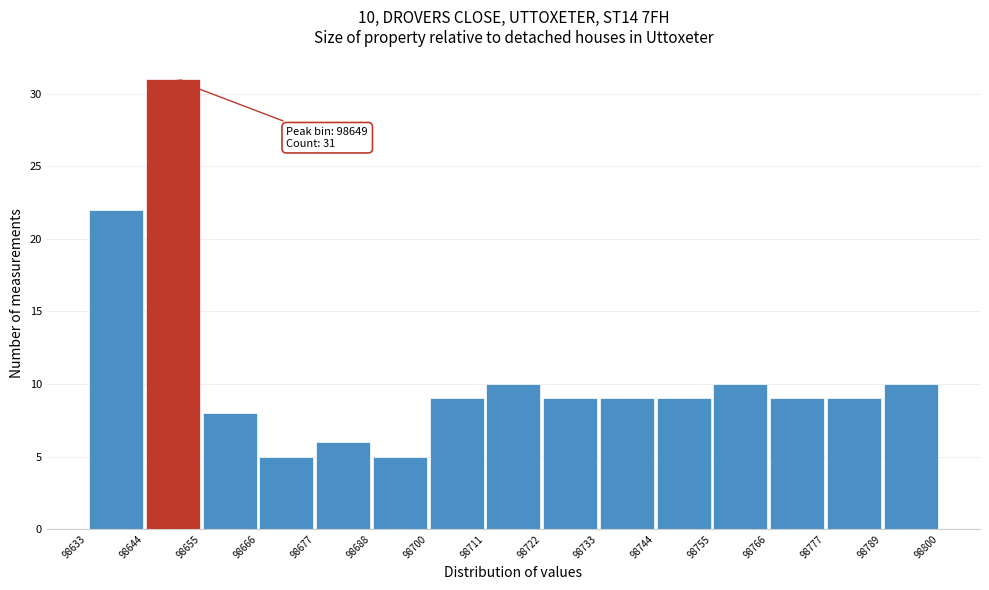

Over which range of the x-axis is the bar tallest?

98644 to 98655